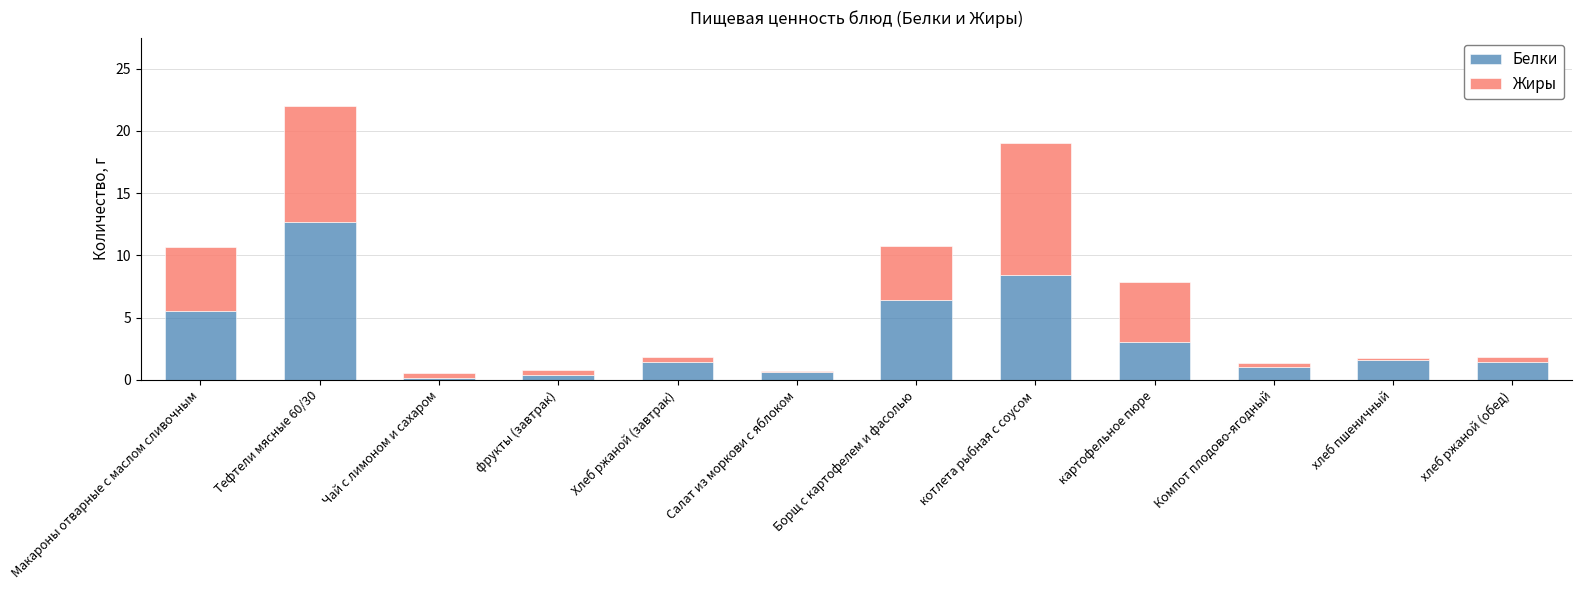

What is the difference between the second highest and second lowest values in the Белки series?

8.0